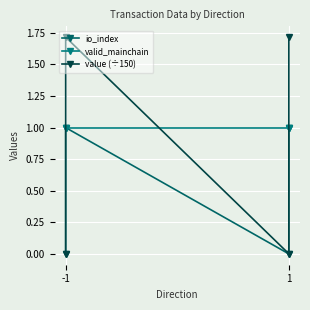

What is the total value across all series at -1?

1.0